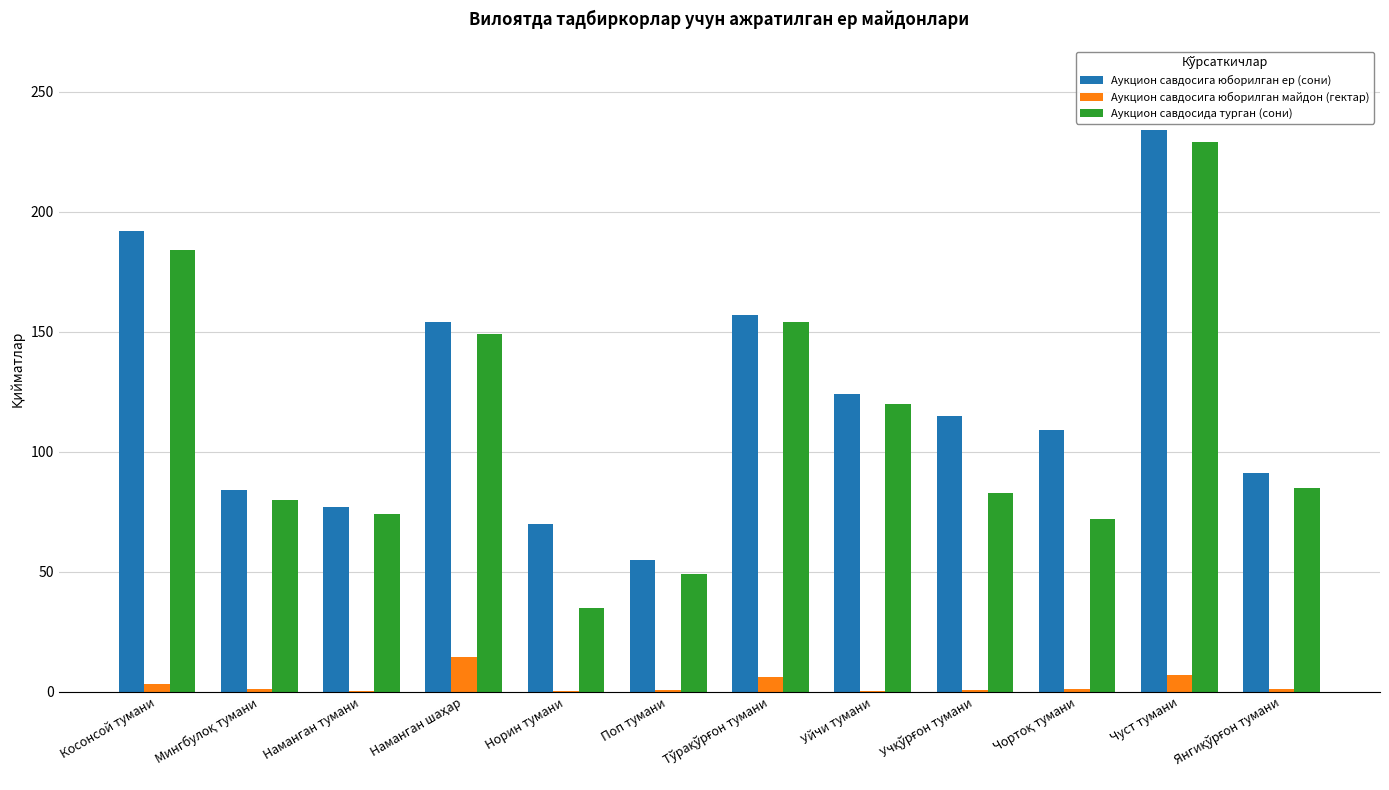

At which category is the sum across all series the highest?

Чуст тумани